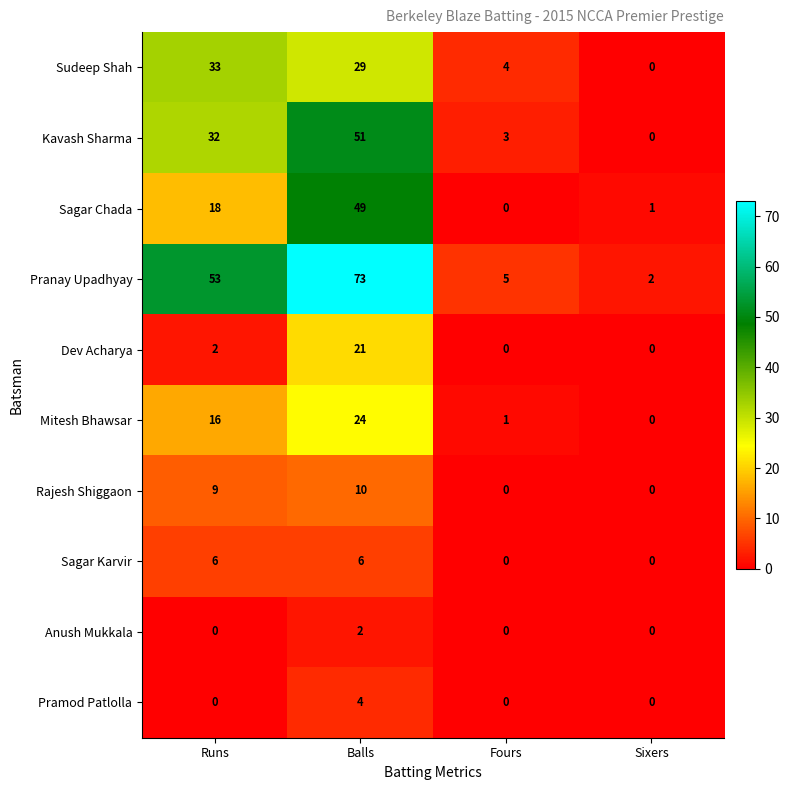

Count the number of data series in this chart.

10